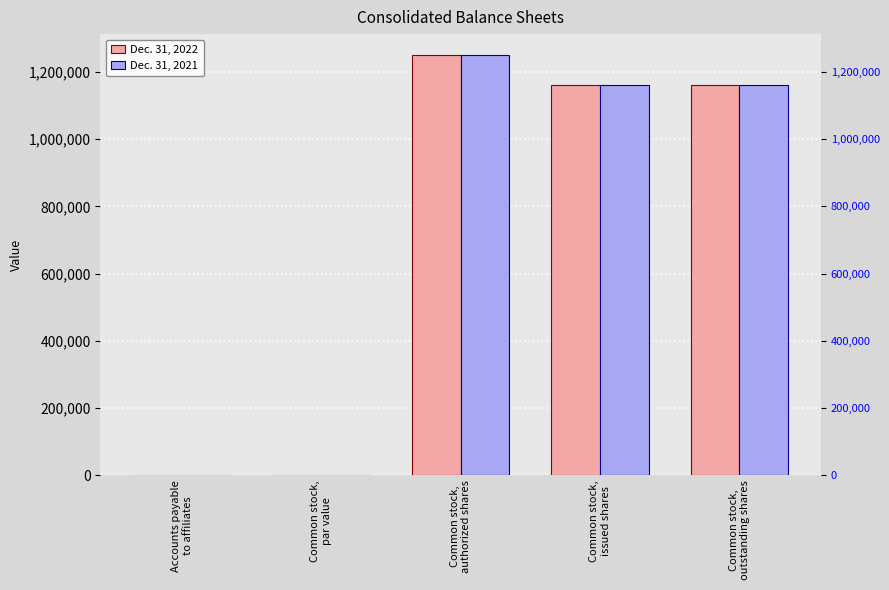

The value of Dec. 31, 2021 at Common stock,
outstanding shares is 655056. True or false?

False